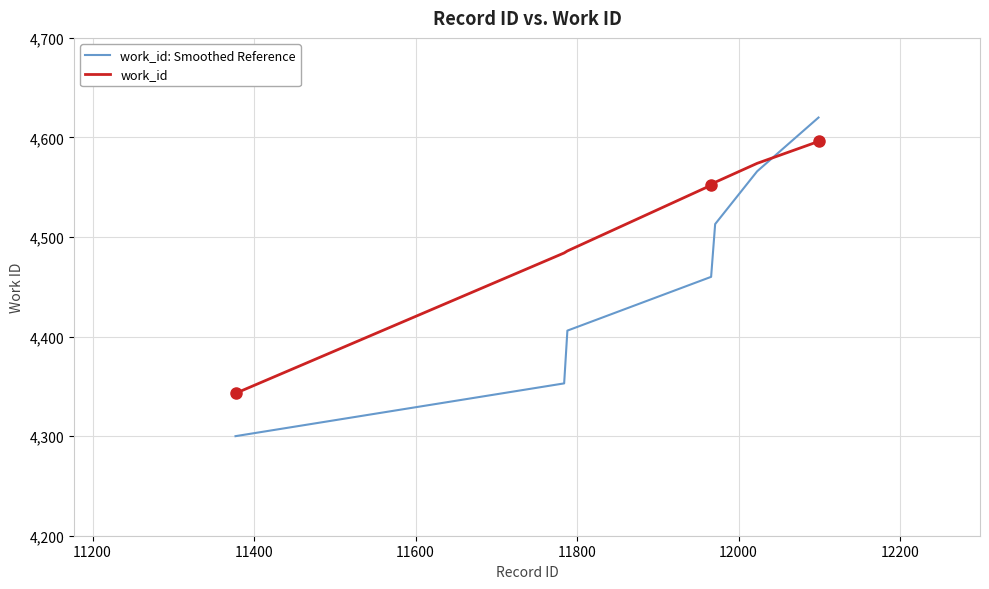

What is the greatest value displayed?

4620